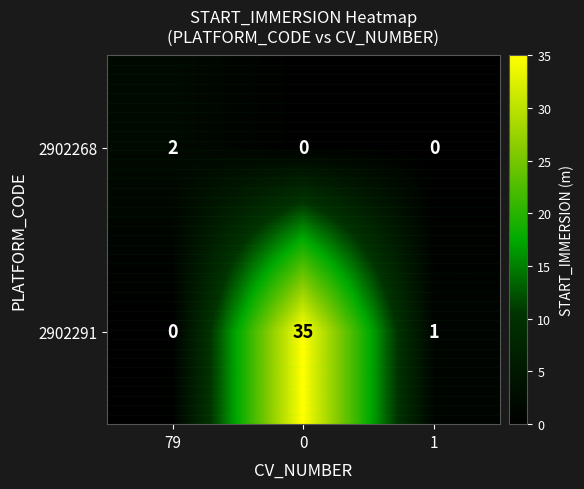

Rank the series by their maximum value, from highest to lowest.

2902291, 2902268